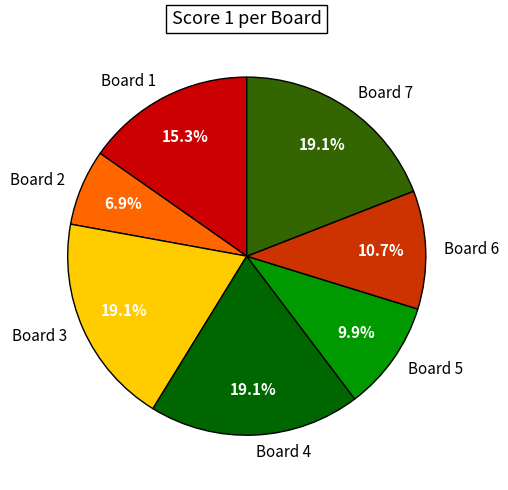

Which has a higher value, Board 5 or Board 3?

Board 3